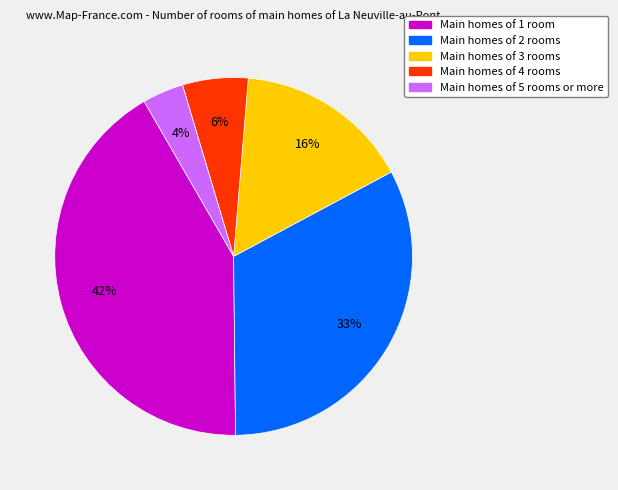

To the nearest percent, what portion does Main homes of 4 rooms represent?

6%